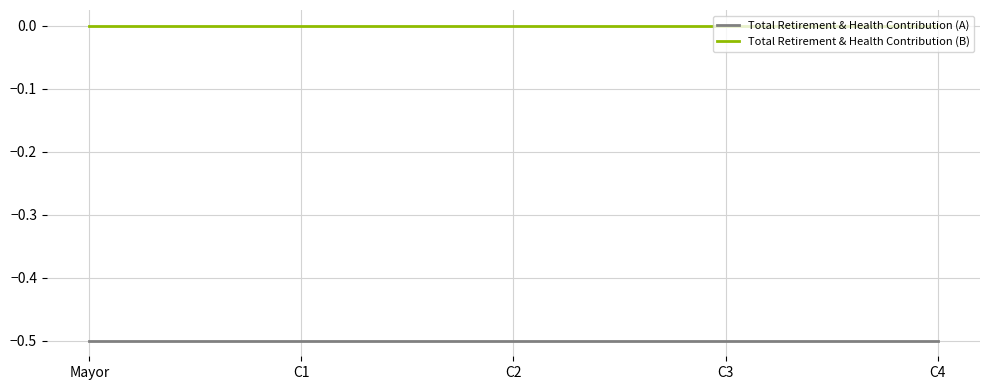

Rank the series by their maximum value, from lowest to highest.

Total Retirement & Health Contribution (A), Total Retirement & Health Contribution (B)